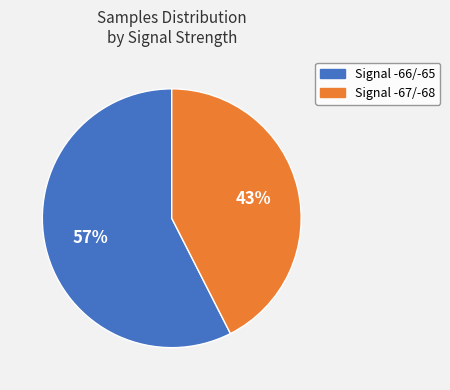

Between Signal -67/-68 and Signal -66/-65, which is larger?

Signal -66/-65